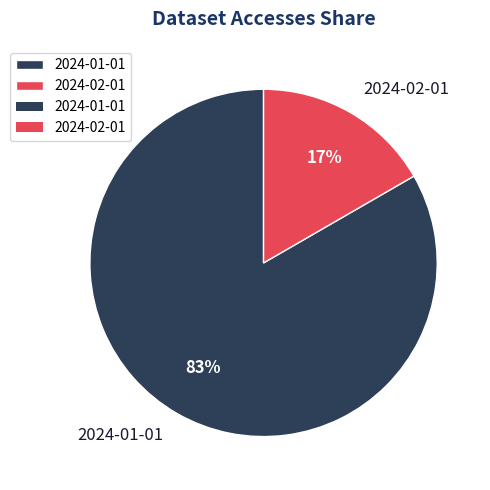

How many slices are in this pie chart?

2